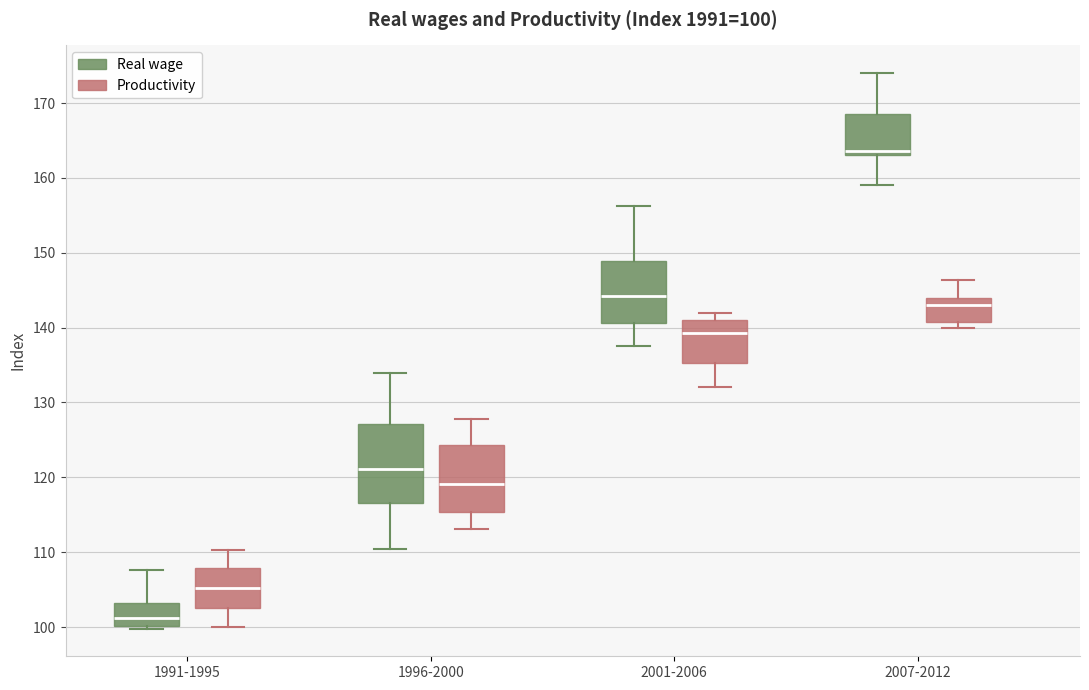

Comparing the boxes themselves (not the whiskers), which one is the tallest?

1996-2000 (Real wage)